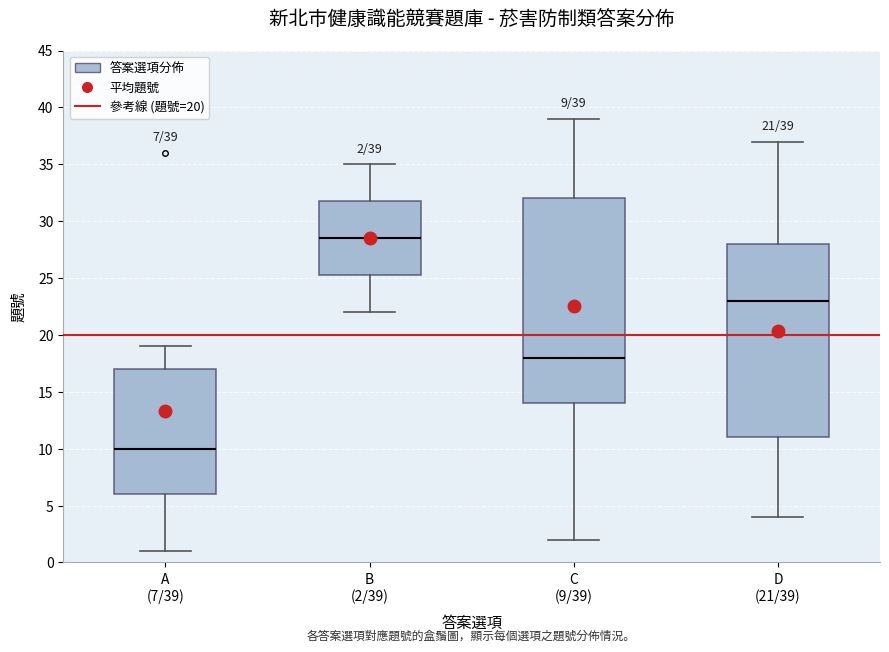

Which box has the highest median line?

B (2/39)